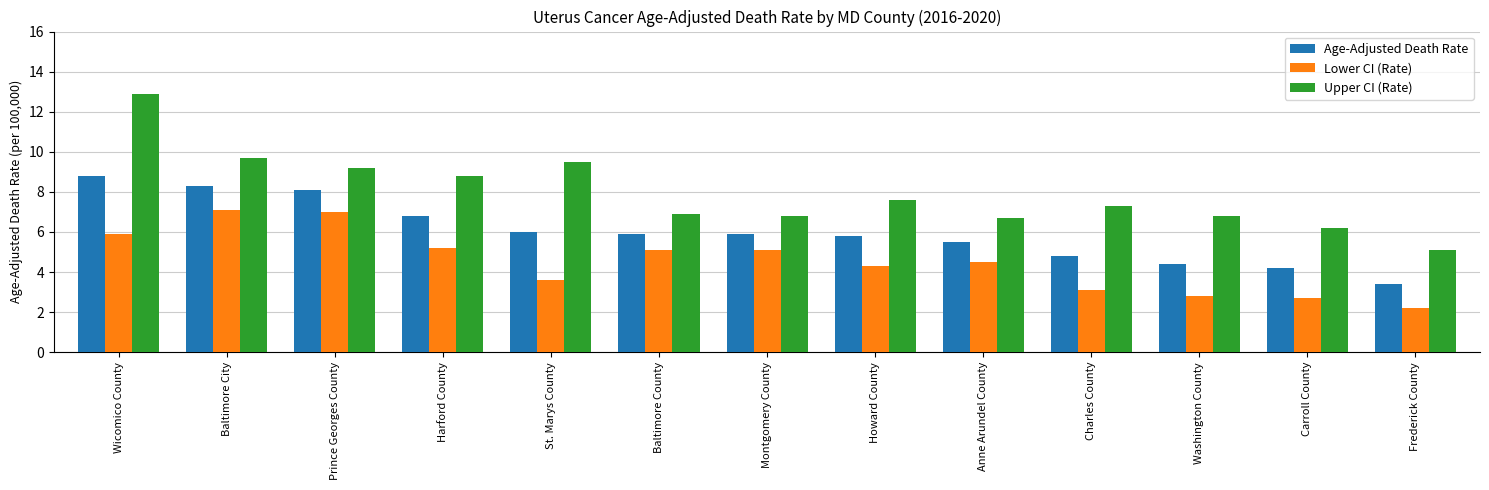

What is the label of the 9th bar from the right?

St. Marys County